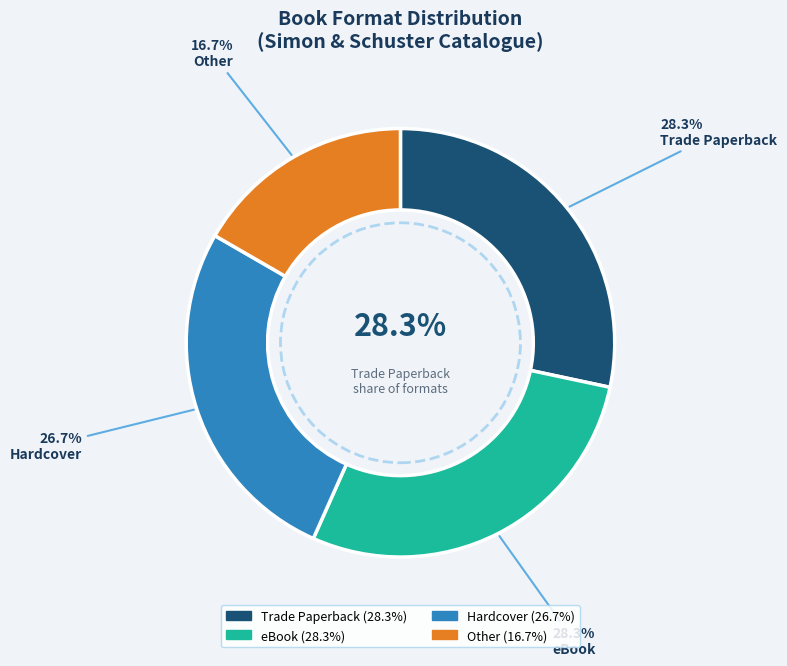

Is it true that Trade Paperback is 28% of the pie?

True